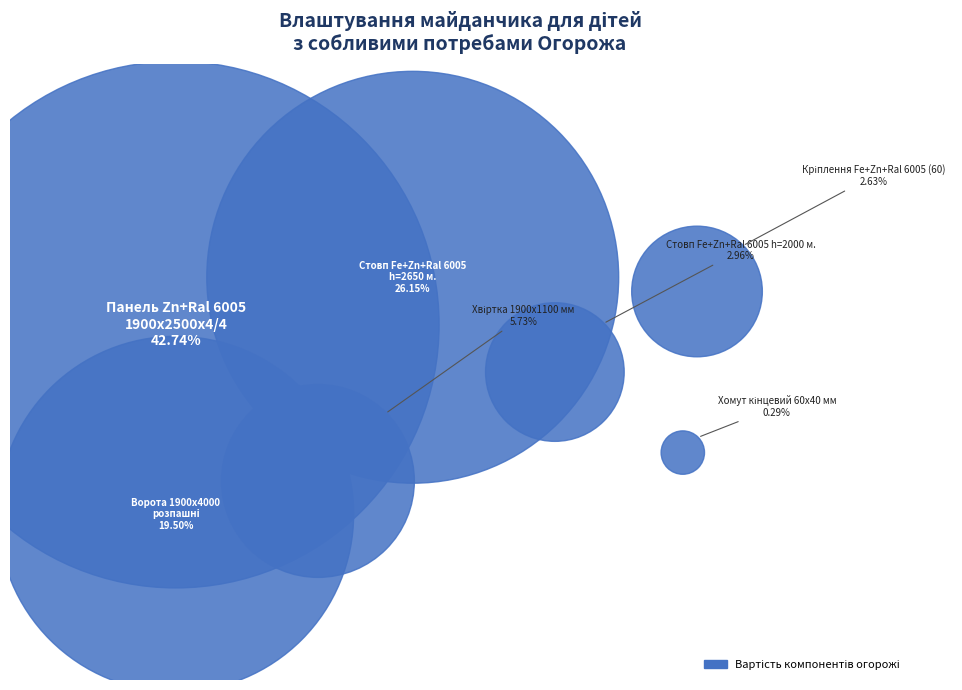

What is the largest slice in the pie chart?

Панель Zn+Ral 6005
1900x2500x4/4